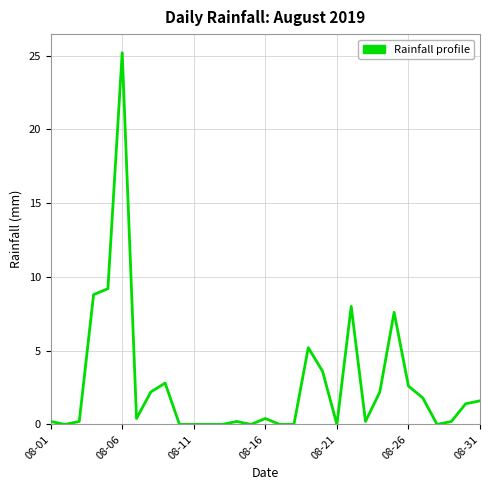

What is the difference between the maximum and minimum values?

25.2